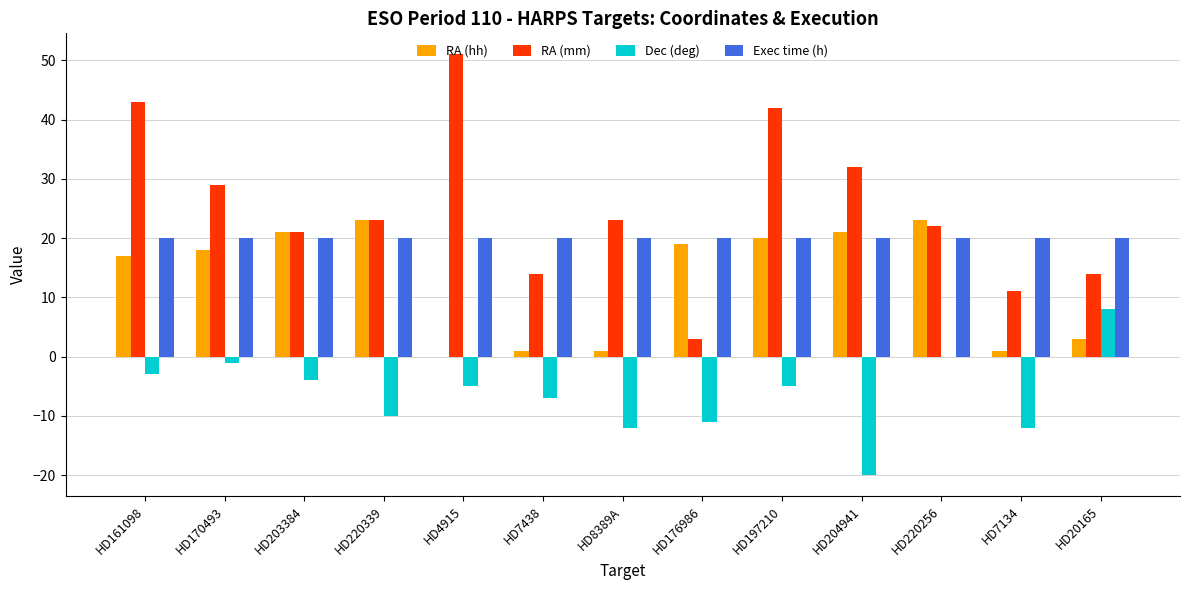

Reading left to right, extract all data points from this chart.

RA (hh): 17	18	21	23	0	1	1	19	20	21	23	1	3
RA (mm): 43	29	21	23	51	14	23	3	42	32	22	11	14
Dec (deg): -3	-1	-4	-10	-5	-7	-12	-11	-5	-20	0	-12	8
Exec time (h): 20	20	20	20	20	20	20	20	20	20	20	20	20